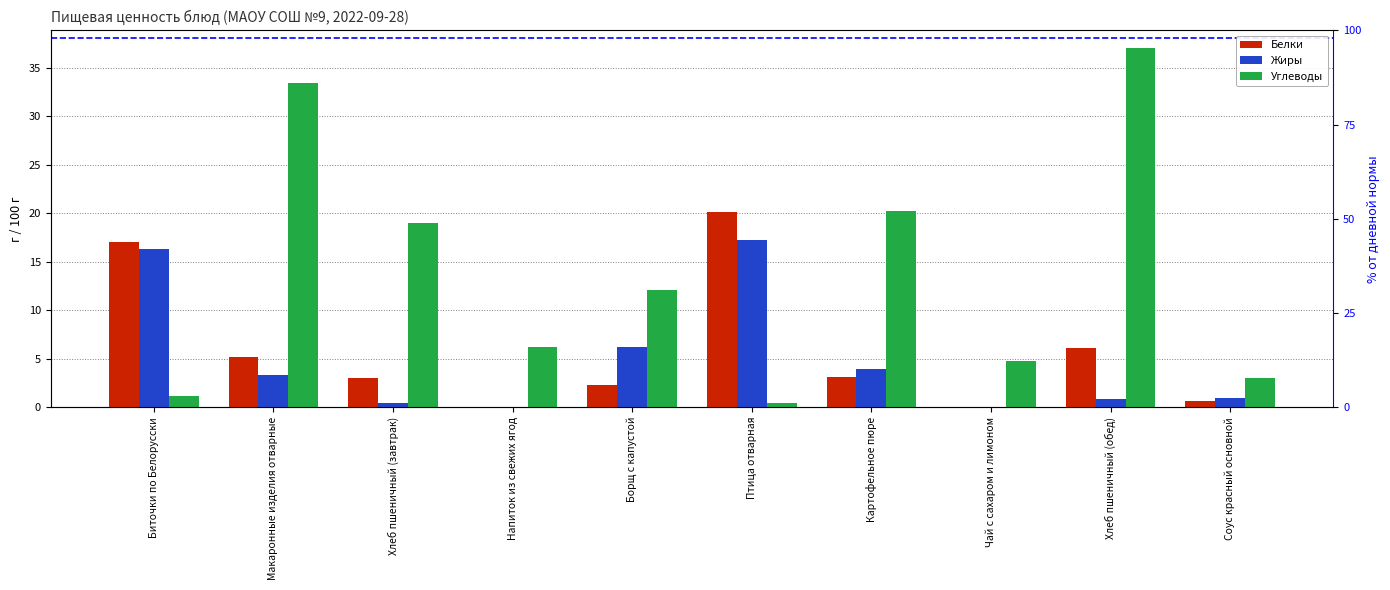

What is the approximate value of Жиры at Борщ с капустой?

6.2